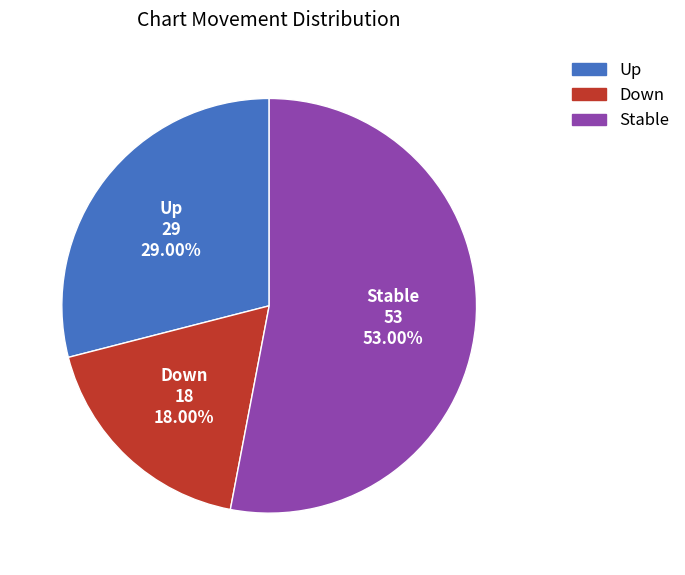

Is there any slice that represents more than half of the pie?

Yes